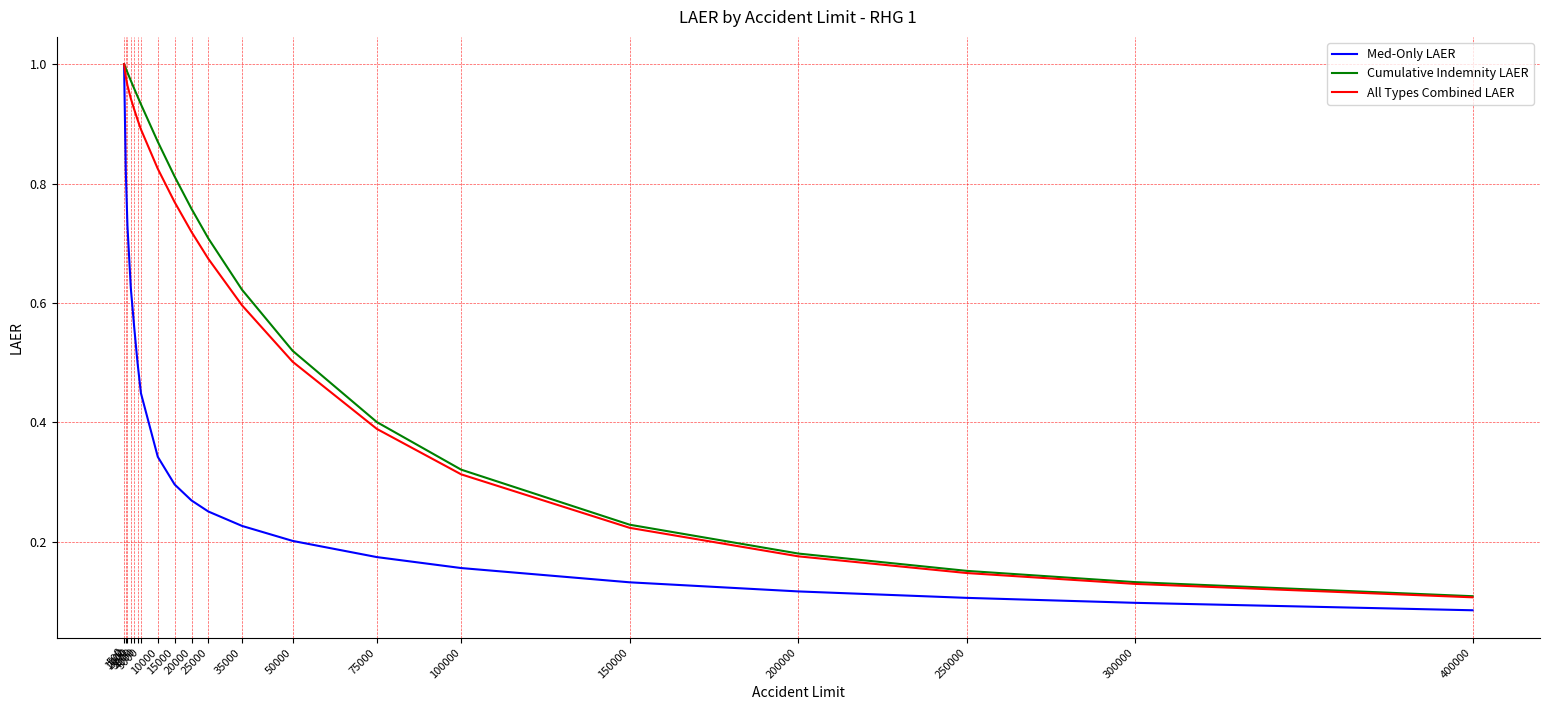

Which series has the widest spread of values?

Med-Only LAER